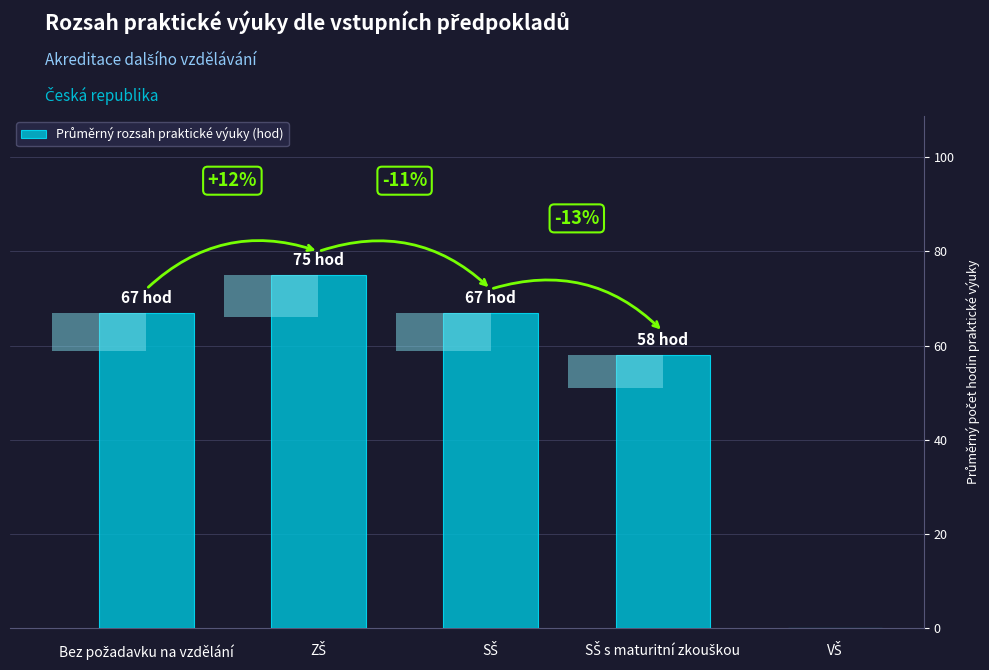

Which has a higher value, SŠ or SŠ s maturitní zkouškou?

SŠ